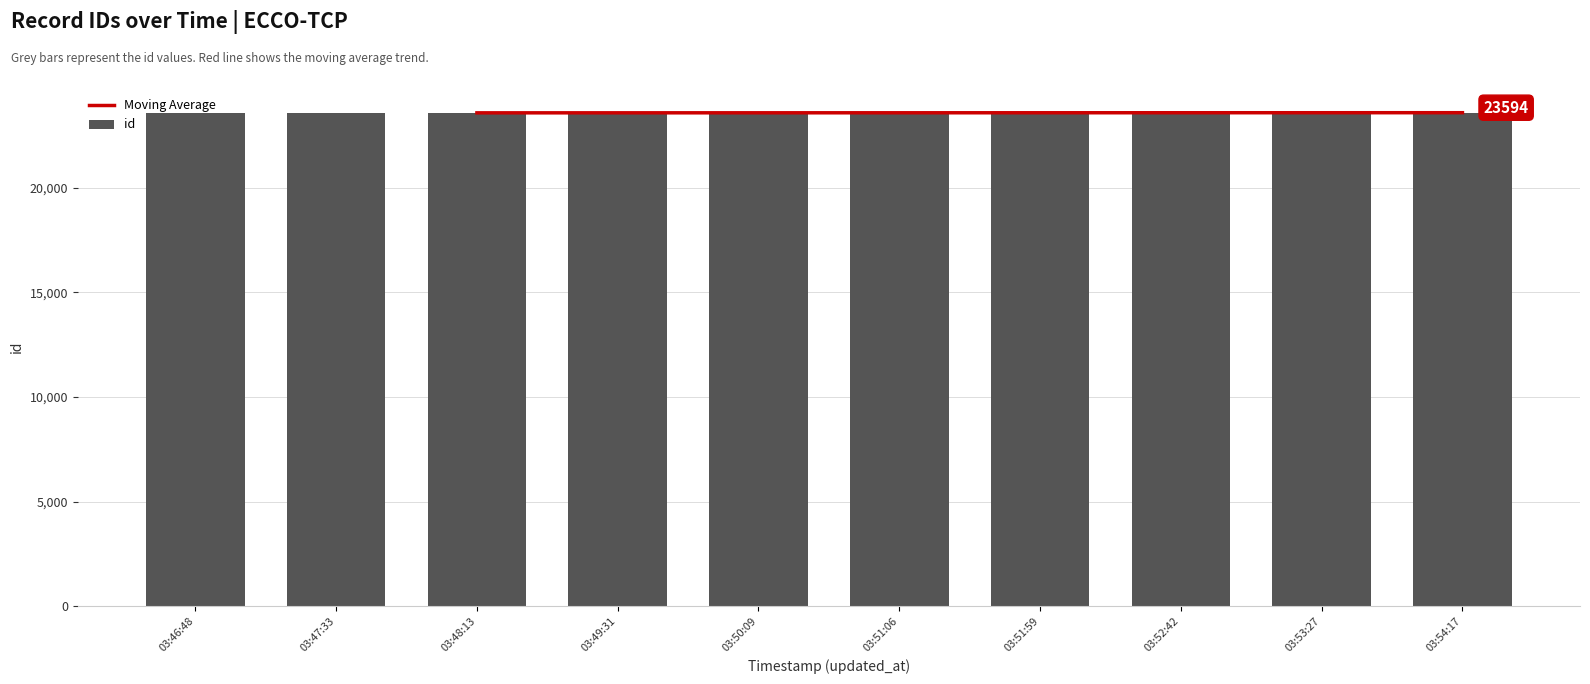

The value of id at 03:47:33 is 23587. True or false?

True